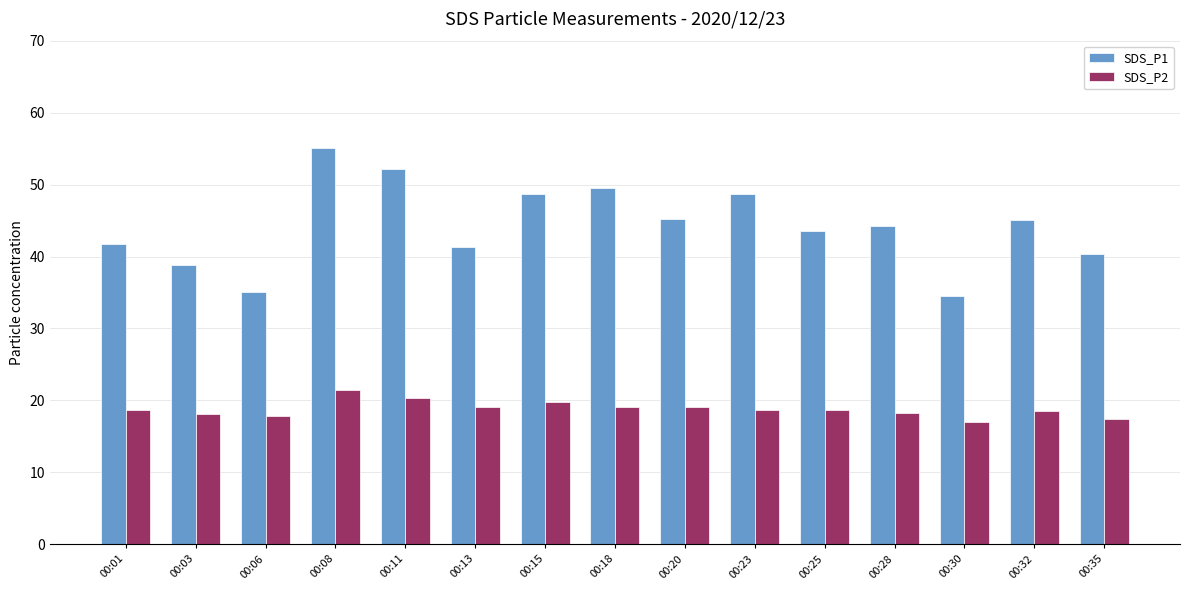

What is the difference between the highest and lowest values at 00:35?

22.9